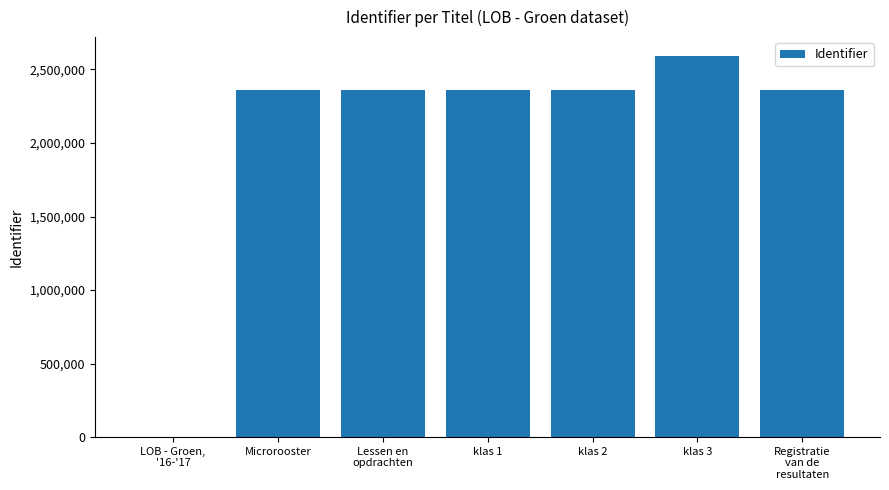

What is the change in value from Microrooster to klas 3?

+230998